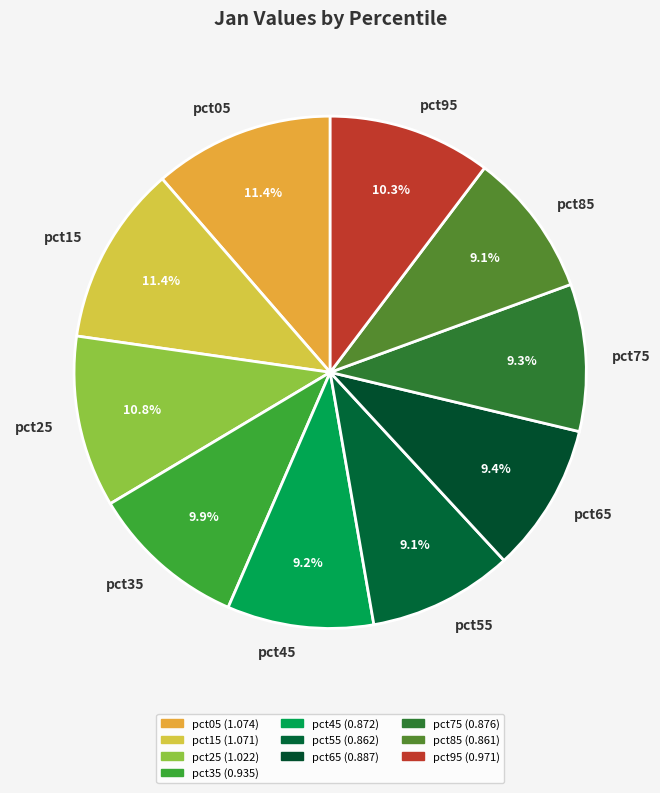

What is the total percentage of pct95 and pct35?

20.2%